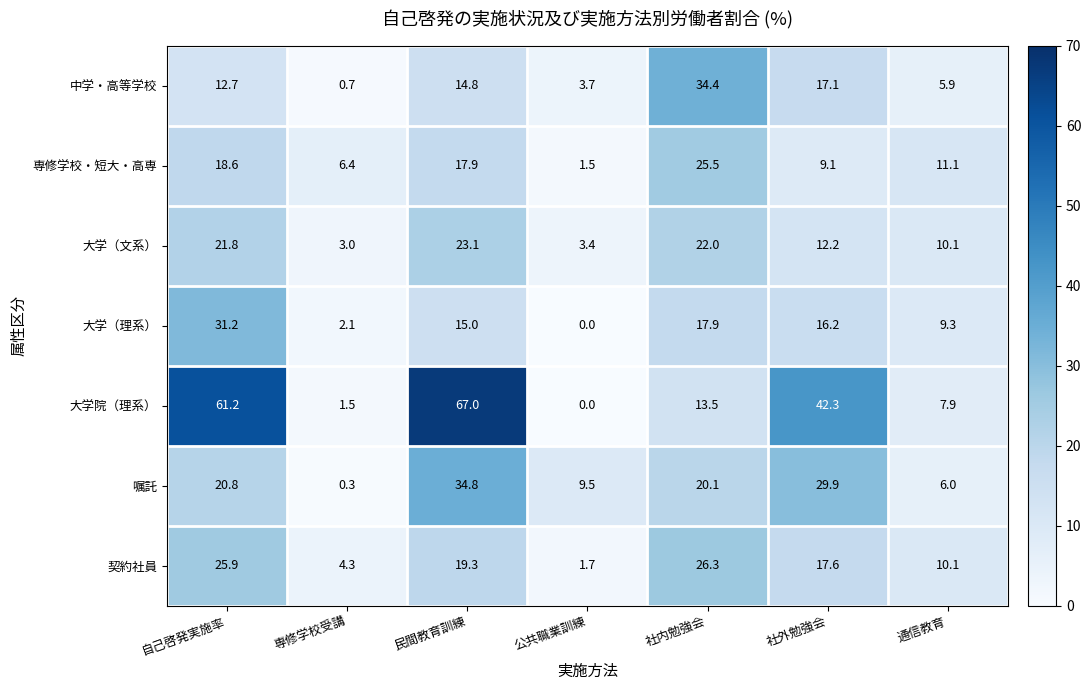

What is the sum of the 嘱託 values at 自己啓発実施率 and 専修学校受講?

21.1